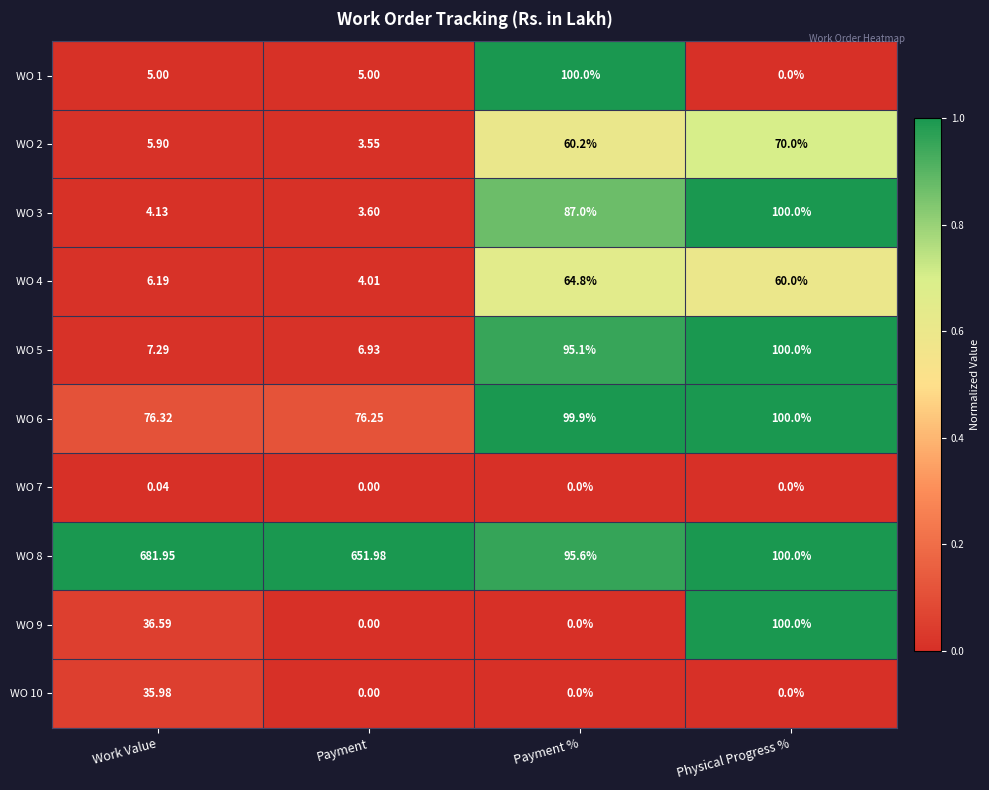

How many data points does each series have?

4